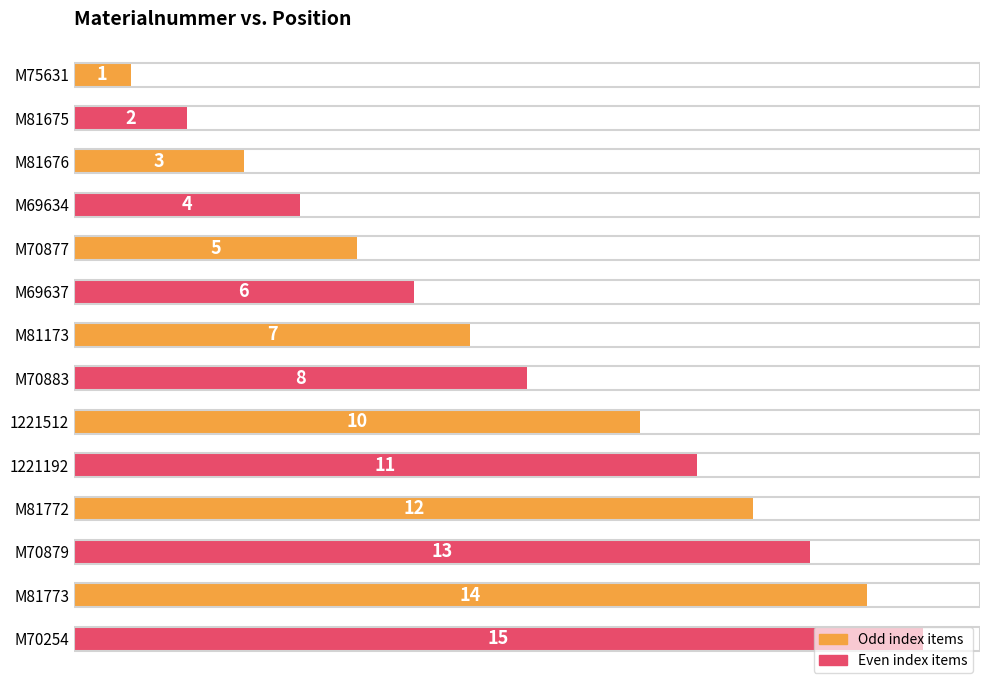

The value at M70254 is 15. True or false?

True